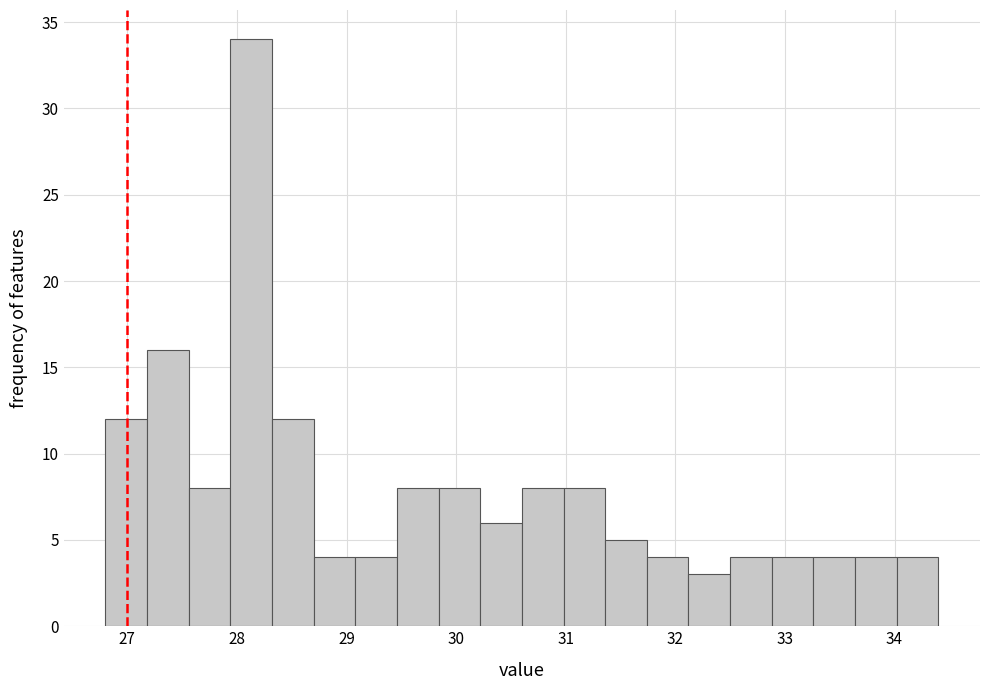

Around what value on the x-axis is the tallest bar? Give the approximate position of its centre, as read against the axis.

28.1